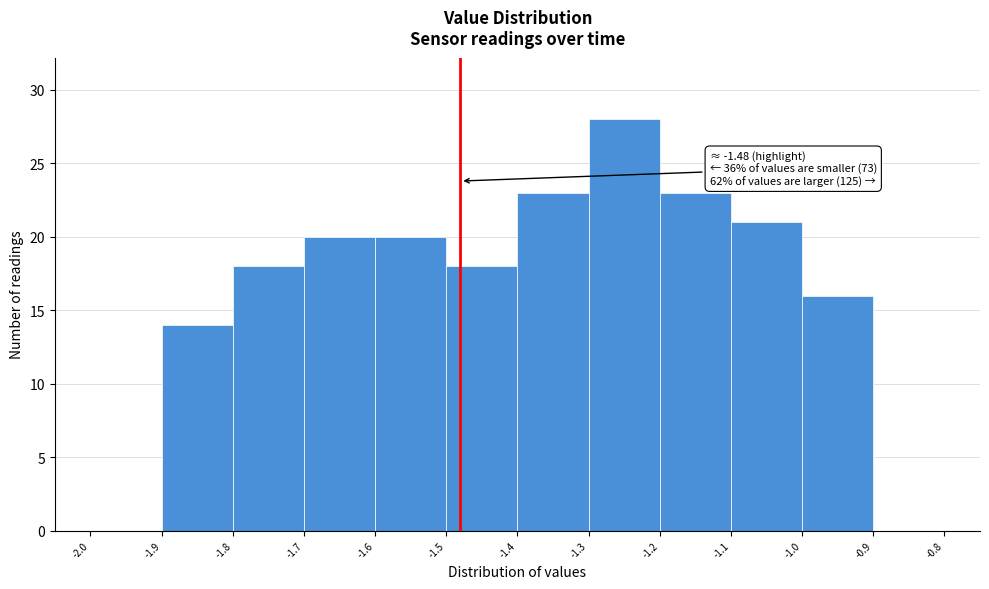

Which range on the x-axis has the tallest bar?

-1.3 to -1.2